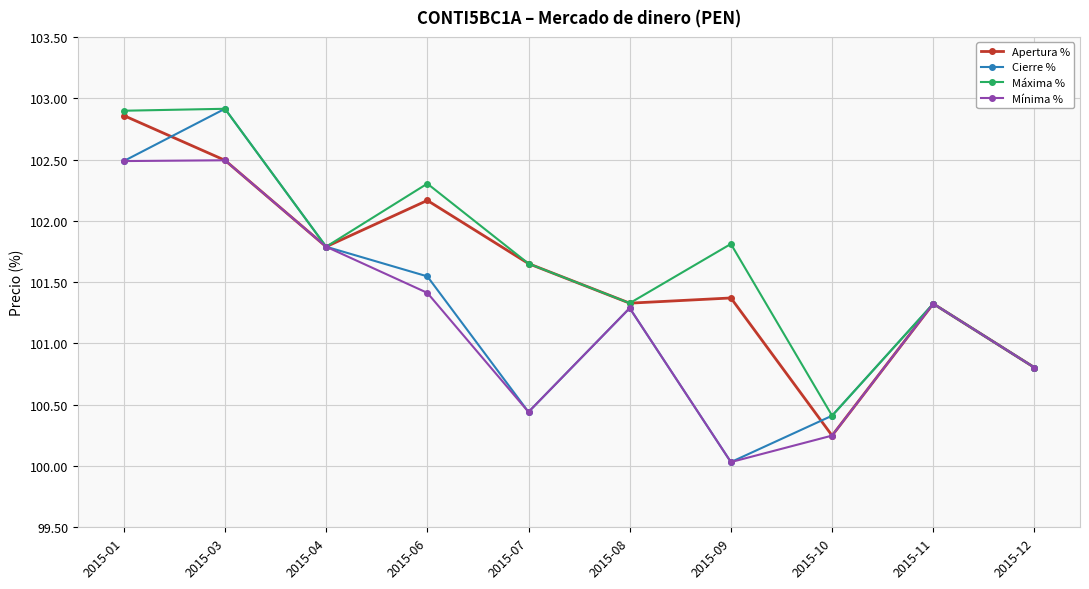

True or false: Cierre % has more than 0 points higher than both neighbors.

True